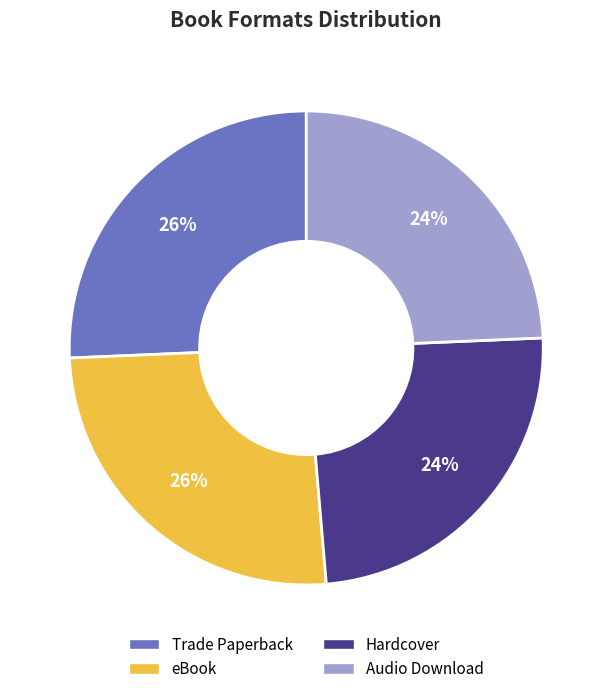

To the nearest percent, what is the average slice percentage?

25%